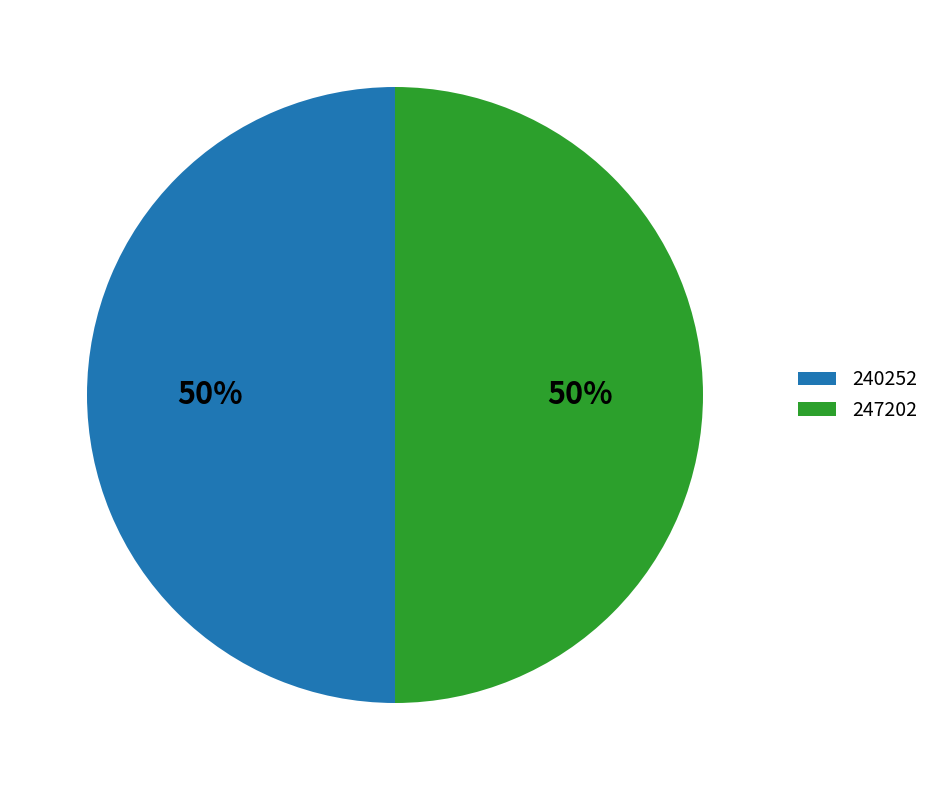

Do 240252 and 247202 together represent more than half of the pie?

Yes